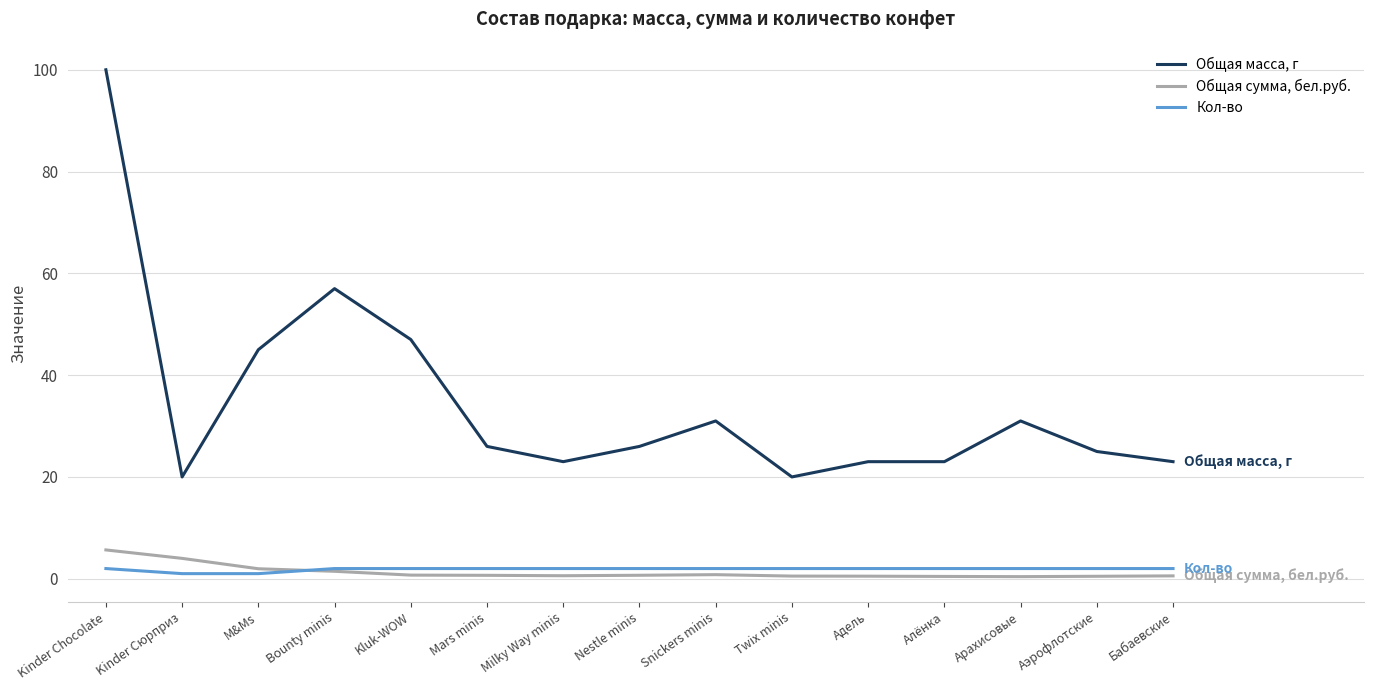

How many Кол-во values are between 2 and 3?

13